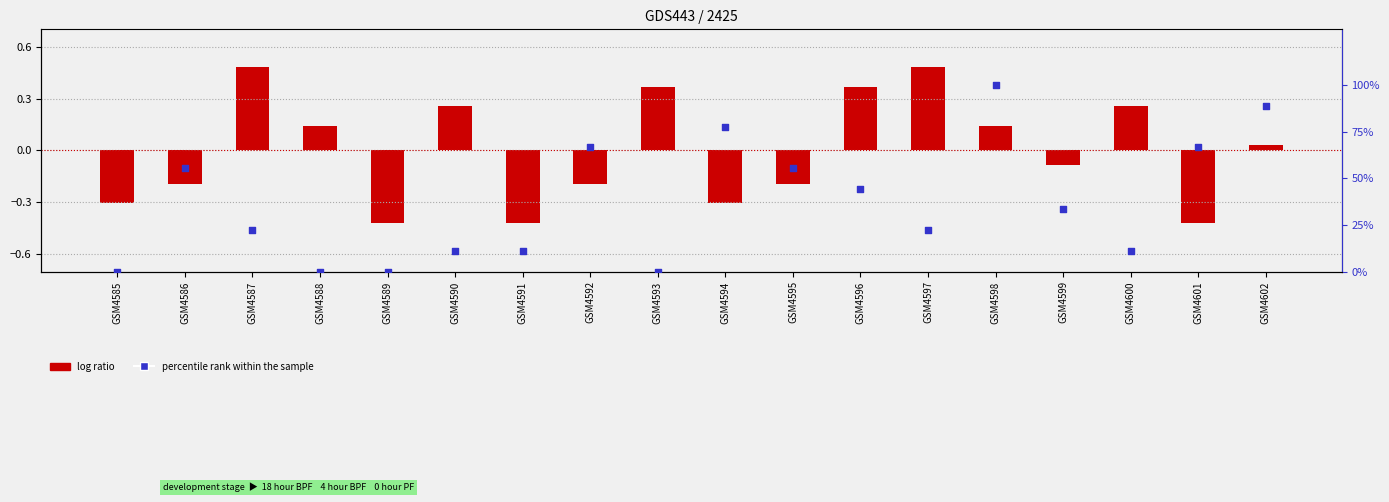

At which category is the sum across all series the highest?

GSM4598